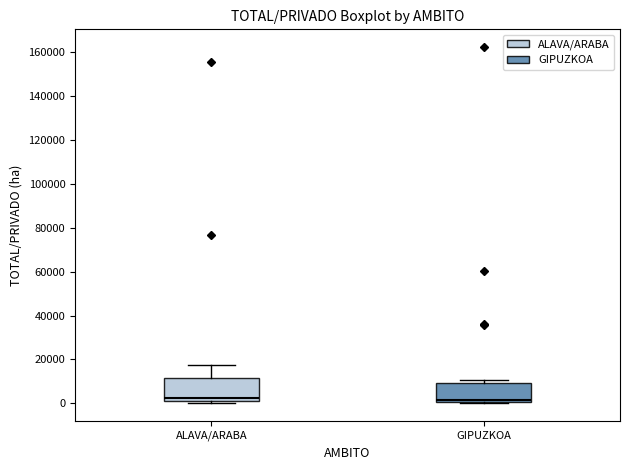

Reading left to right, transcribe this box plot: for each box, give where its median line is, the range the box spans, and where its two whiskers end, as read against the y-axis. The values are not printed on the chart, so give them approximately, as read against the axis.

ALAVA/ARABA: median 2000 (just above the box's lower edge), box 2000 to 12000, whiskers 0 to 18000
GIPUZKOA: median 2000, box 0 to 10000, whiskers 0 to 10000 (just above the box's upper edge)